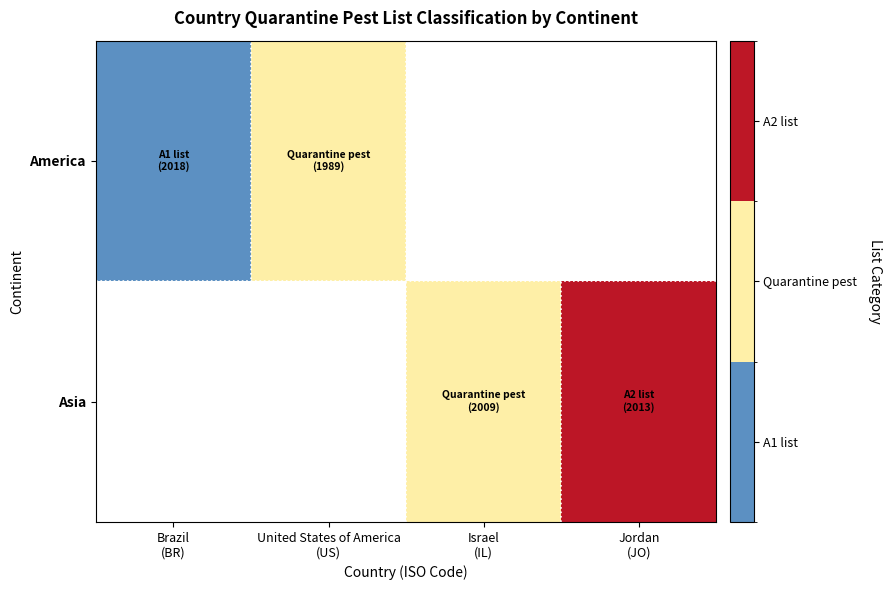

Between Israel (IL) and Jordan (JO), which series saw the biggest shift?

Asia